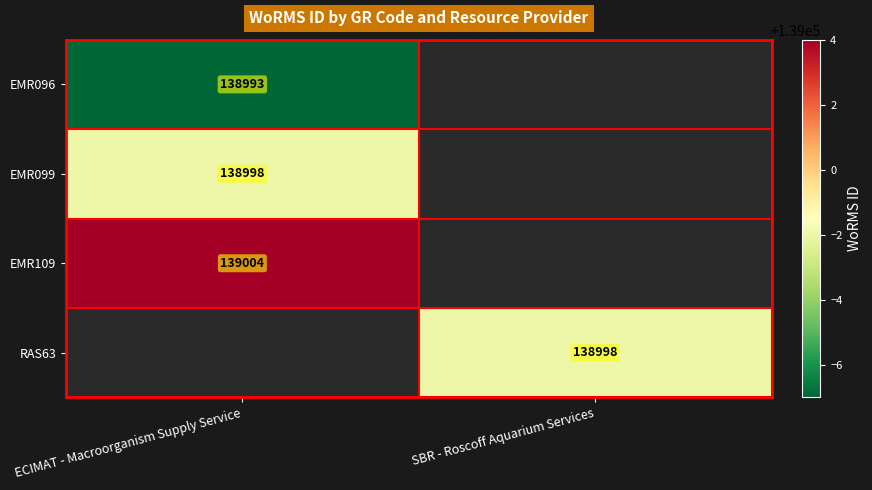

Is it true that EMR109 equals 139004 at ECIMAT - Macroorganism Supply Service?

True